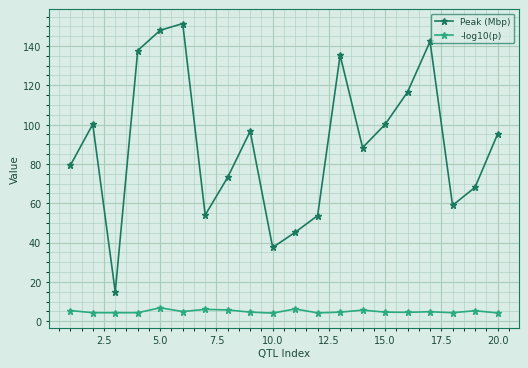

True or false: -log10(p) and Peak (Mbp) cross at least once.

False